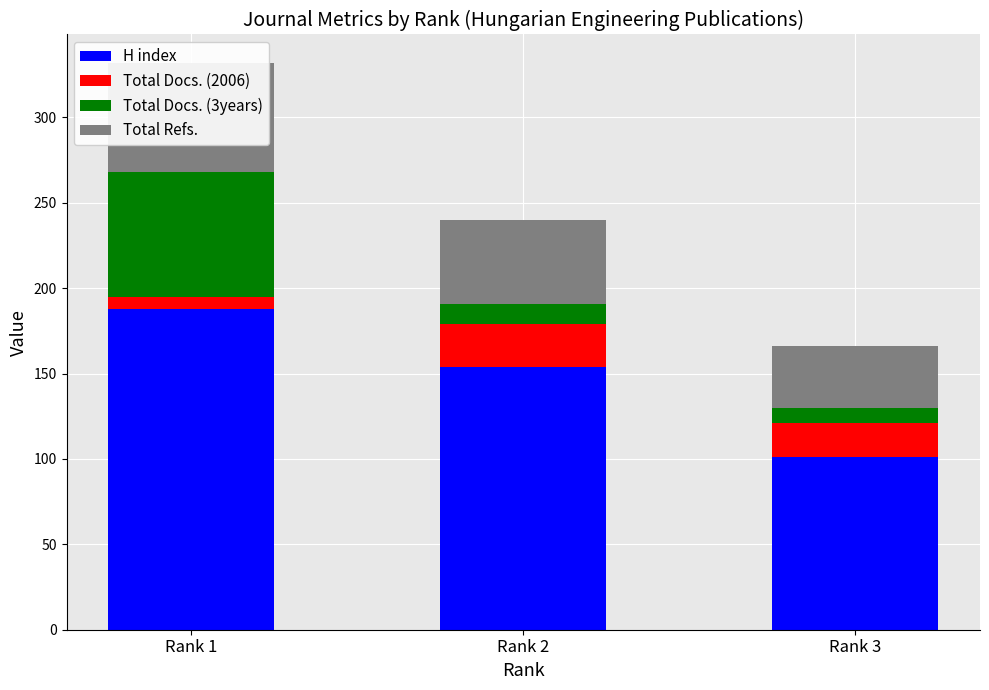

What is the highest value of the H index series?

188